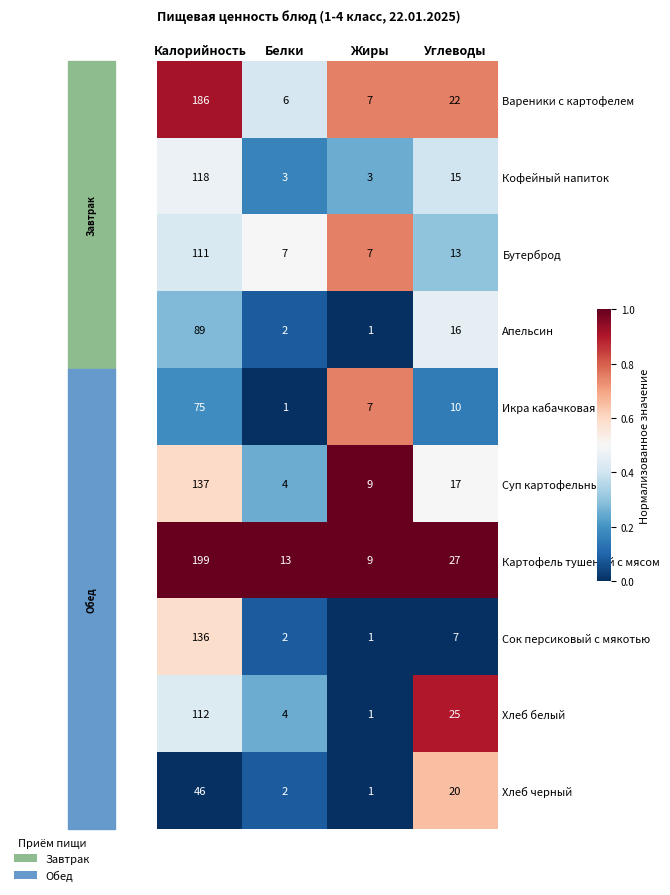

Is it true that Хлеб белый equals 36 at Углеводы?

False